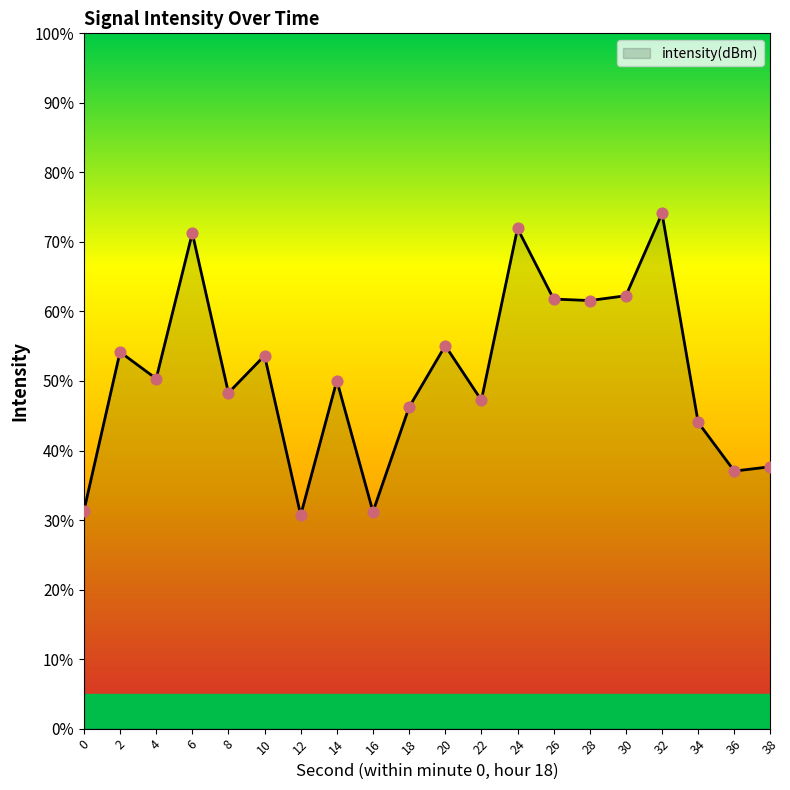

What is the ratio of the value at 16 to the value at 36?

0.8